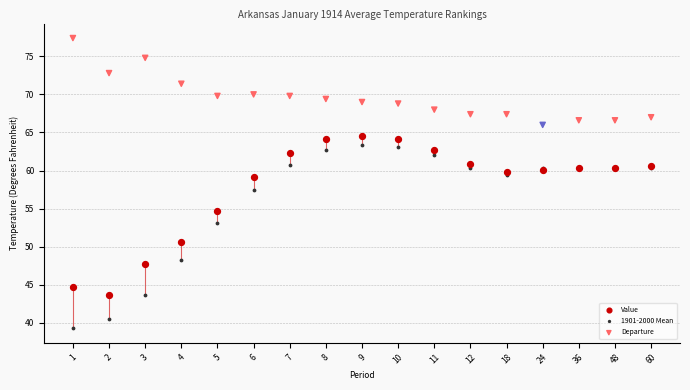

What are all the series names shown in the legend?

Value, 1901-2000 Mean, Departure